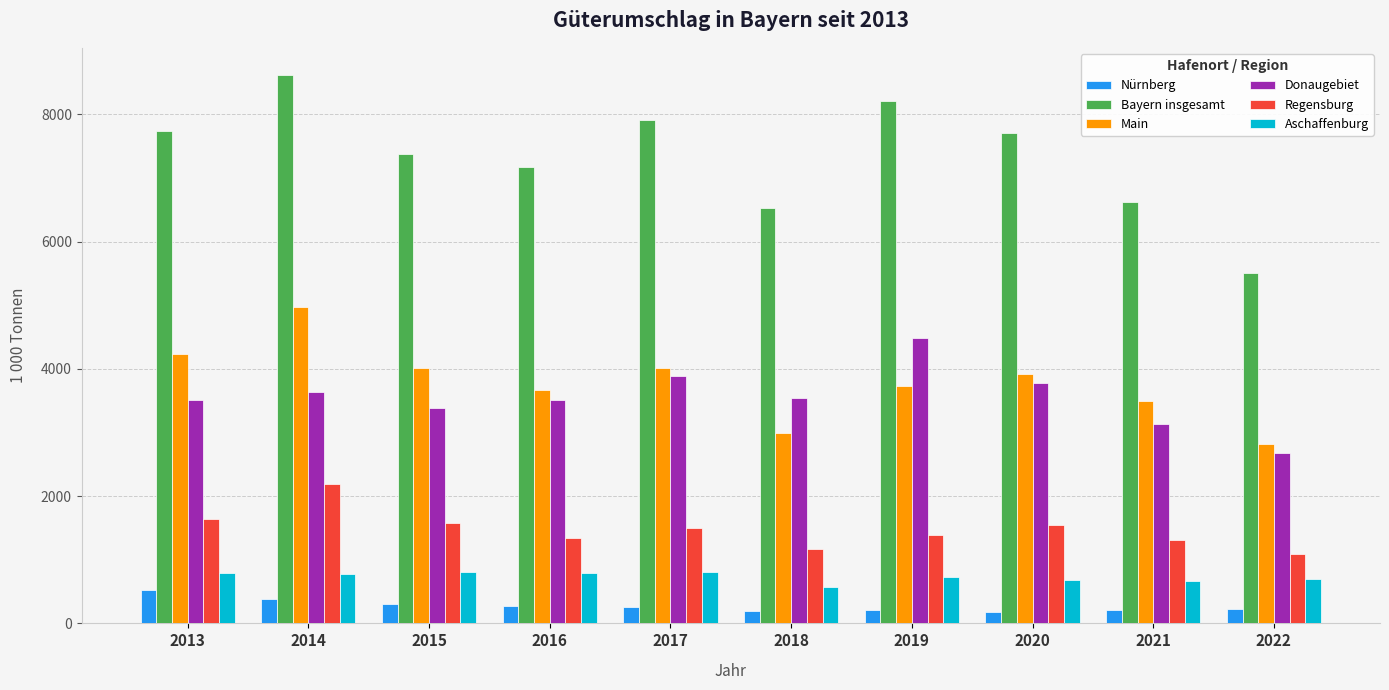

At which category does the chart reach its peak across all series?

2014